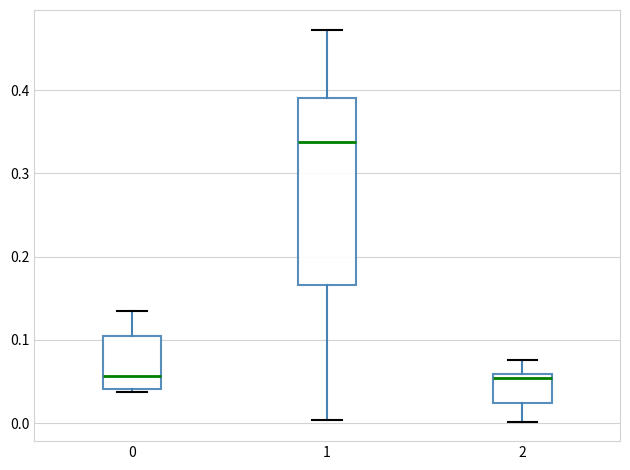

Reading left to right, read every box against the y-axis: the position of its median line, the range the box covers, and the ends of its whiskers. The values are not printed on the chart, so give them approximately, as read against the axis.

0: median 0.06, box 0.04 to 0.11, whiskers 0.04 (just below the box's lower edge) to 0.13
1: median 0.34, box 0.17 to 0.39, whiskers 0.00 to 0.47
2: median 0.05, box 0.02 to 0.06, whiskers 0.00 to 0.08